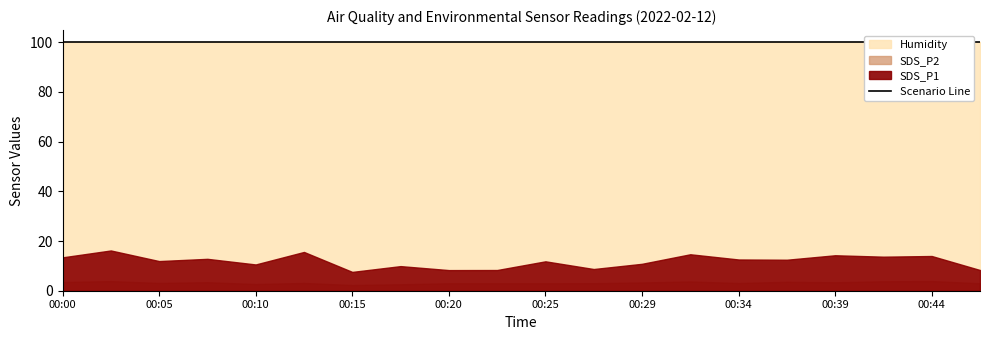

Does the chart display data point markers on the line(s)?

No